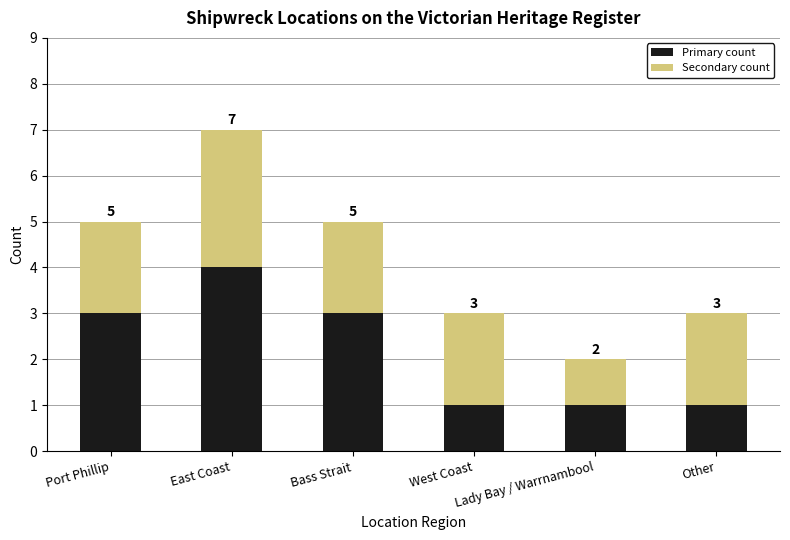

Count the Primary count values in the range 1 to 3.

5